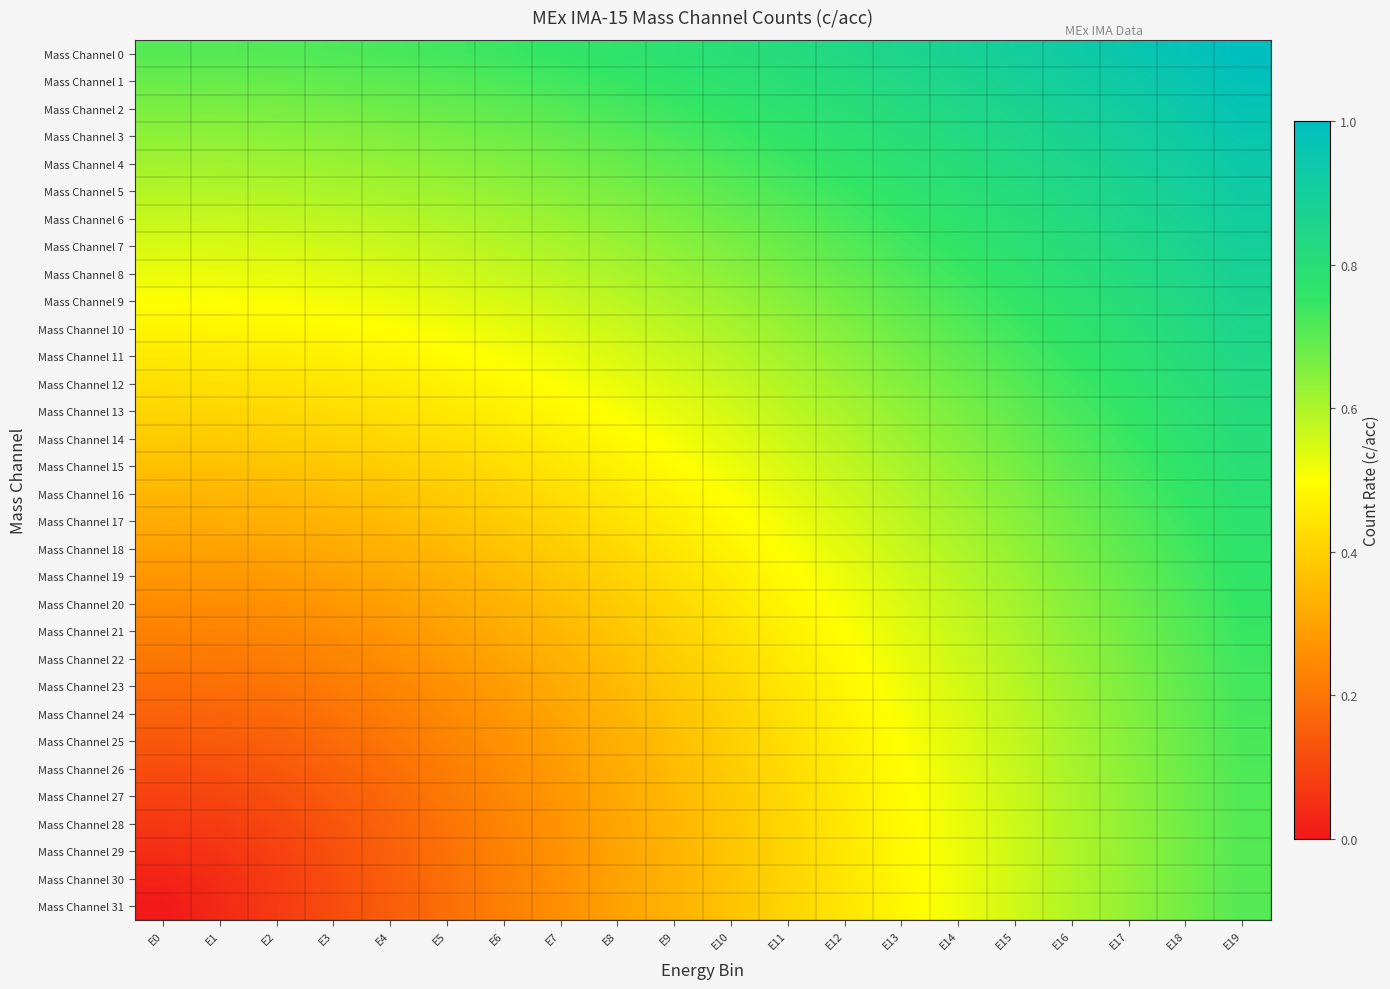

Count the number of categories in the chart.

20